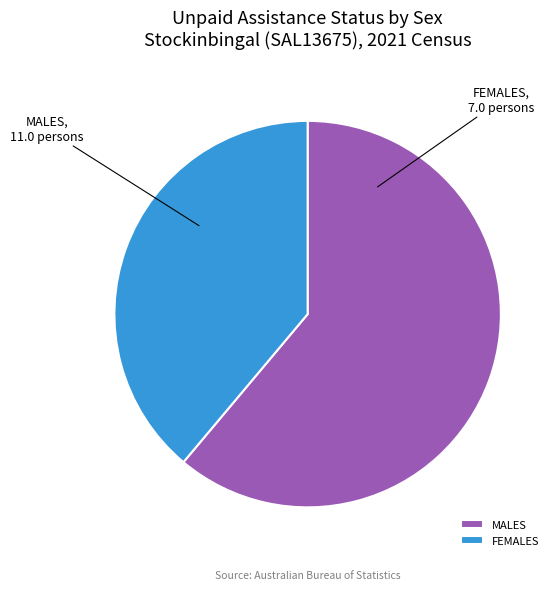

How many segments does this pie chart have?

2